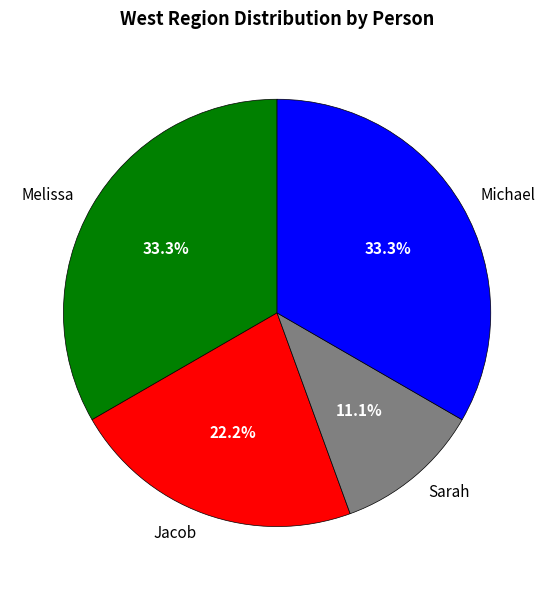

Which category has the smallest portion of the pie?

Sarah